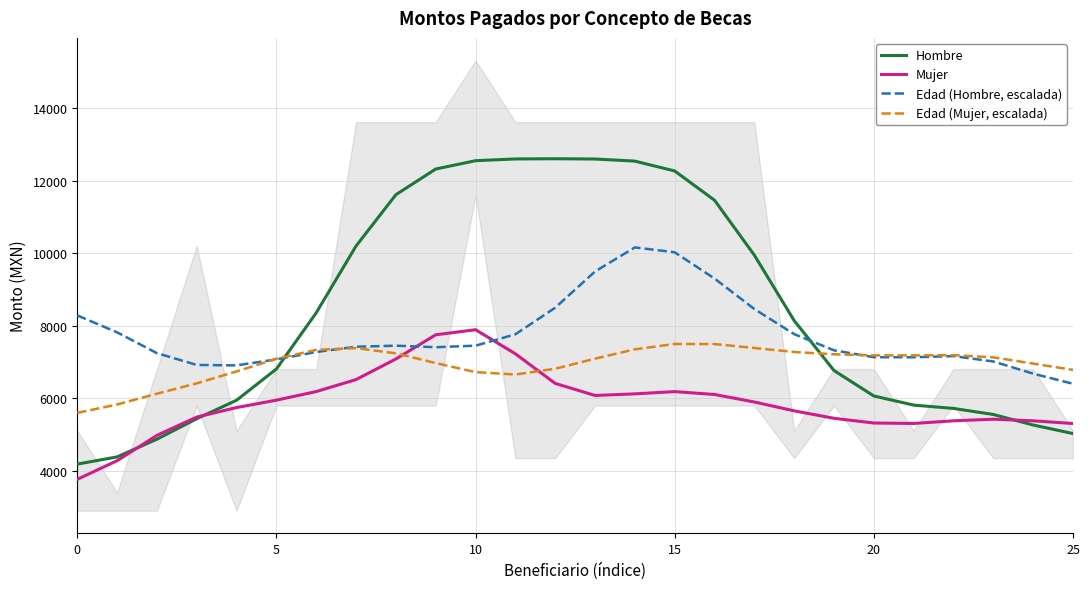

How many times do Edad (Mujer, escalada) and Mujer cross each other?

2